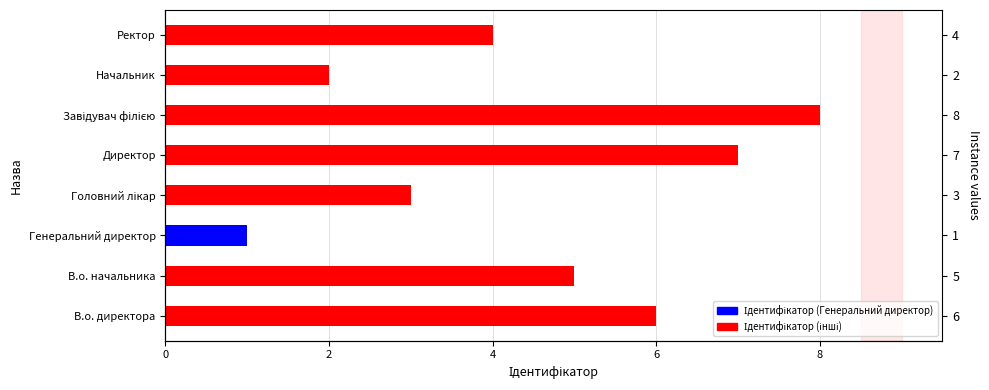

What is the value of the 2nd bar from the left?

5